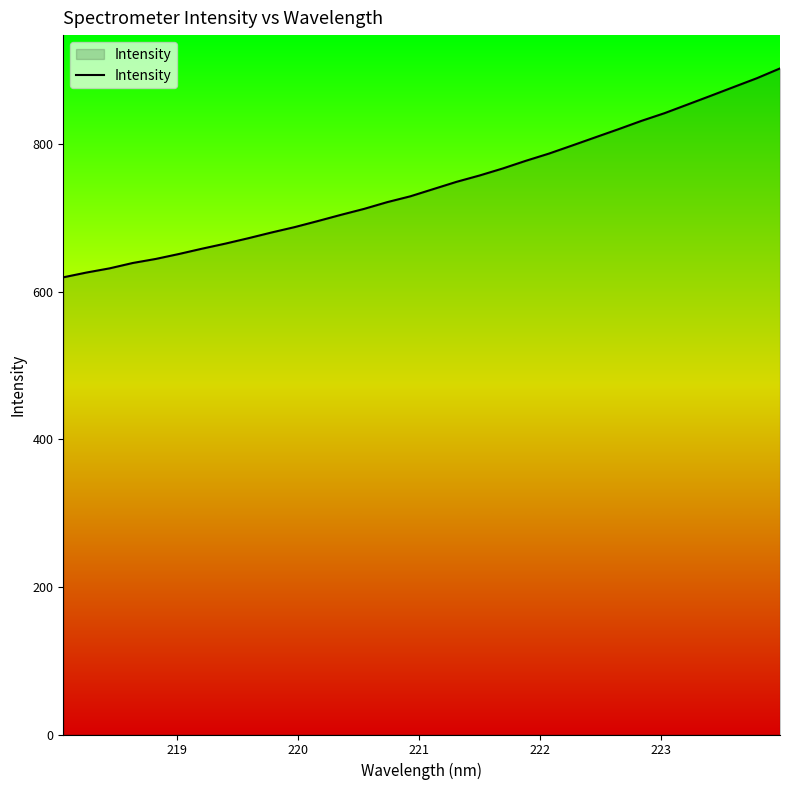

What is the minimum value shown in the chart?

619.6